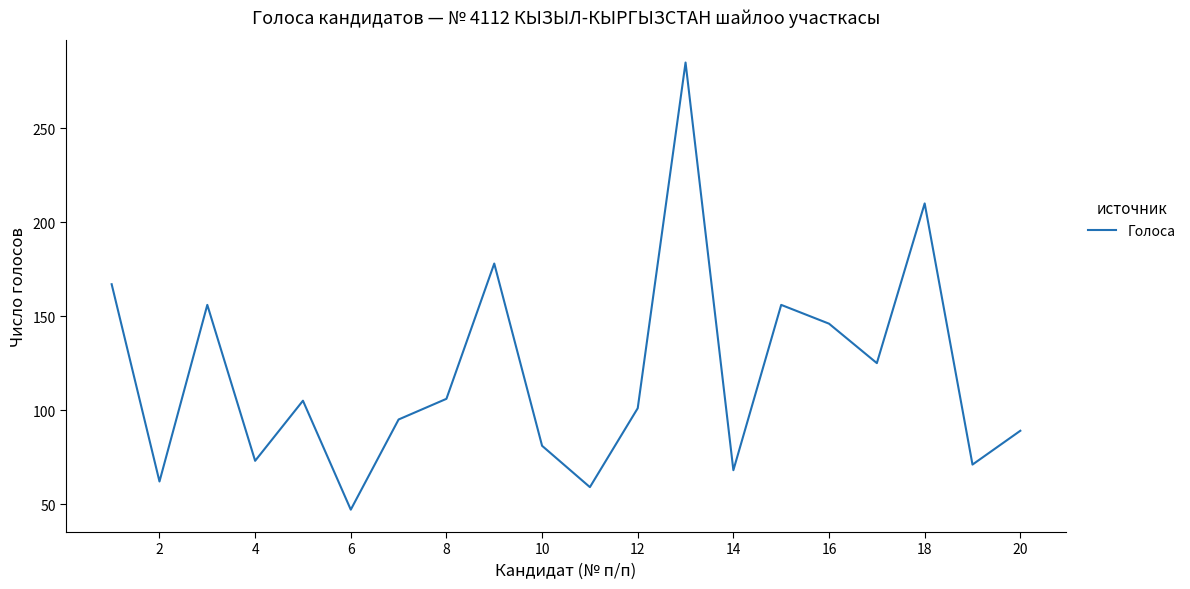

What is the difference between the maximum and minimum values?

238